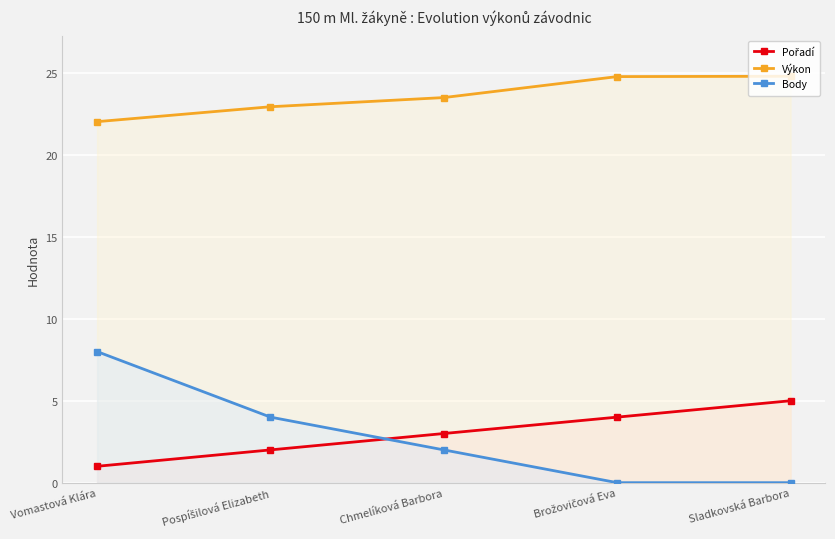

True or false: Body and Výkon intersect in this chart.

False